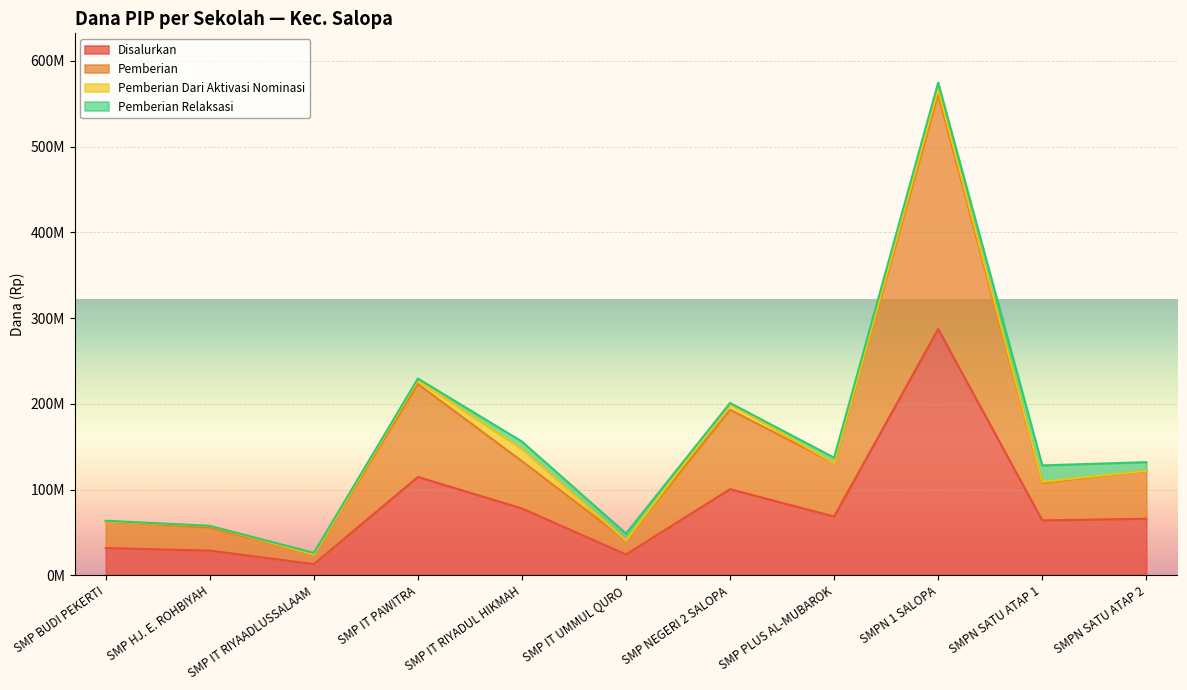

How many interior local valleys does the Pemberian series have?

4